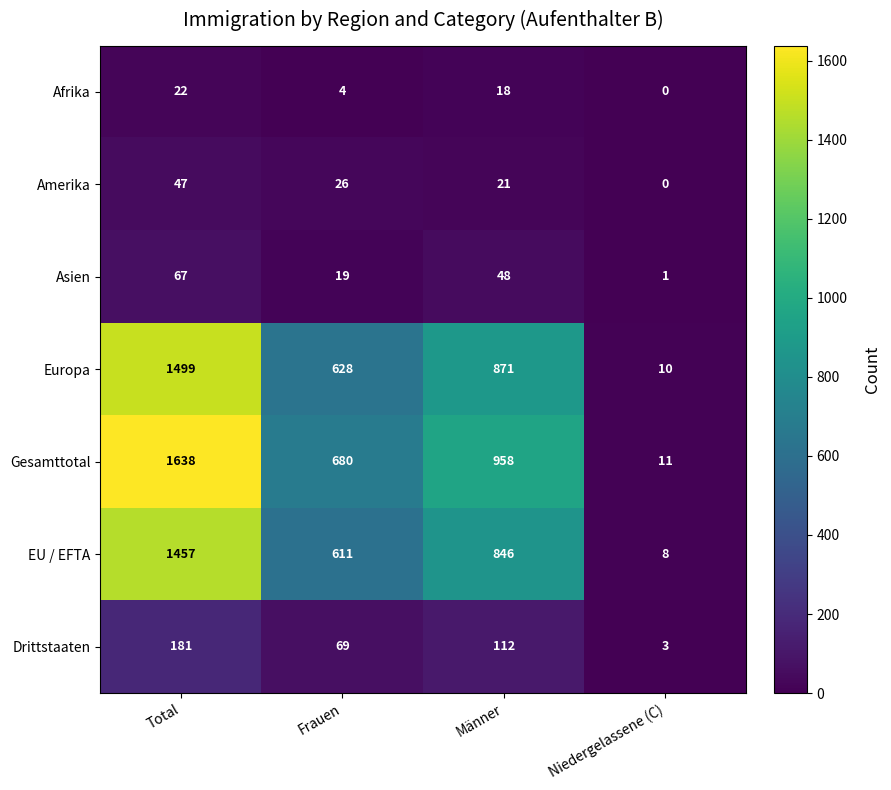

What is the total value across all series at Niedergelassene (C)?

33